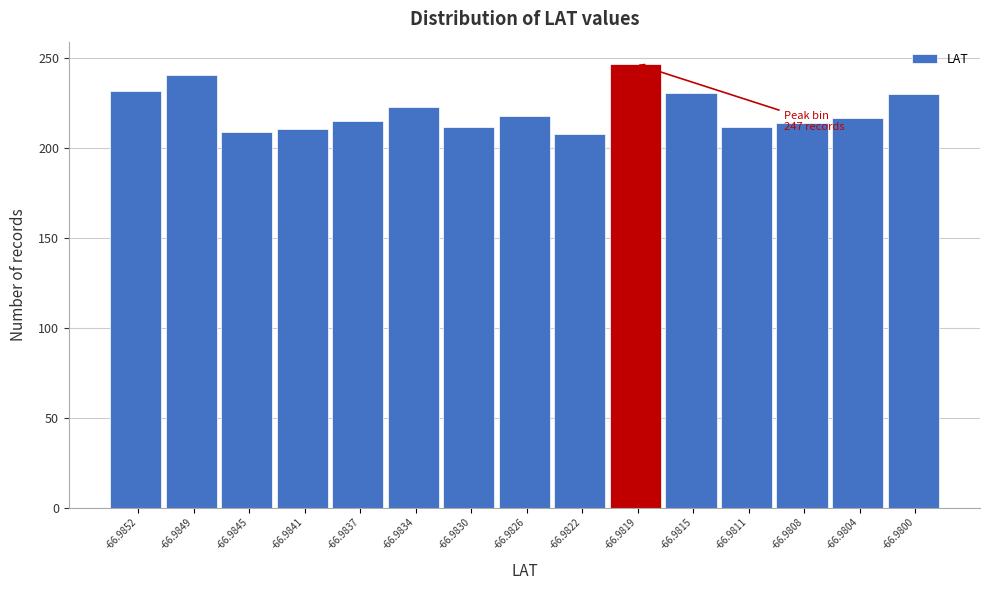

What is the value of the 14th bar from the left?

217